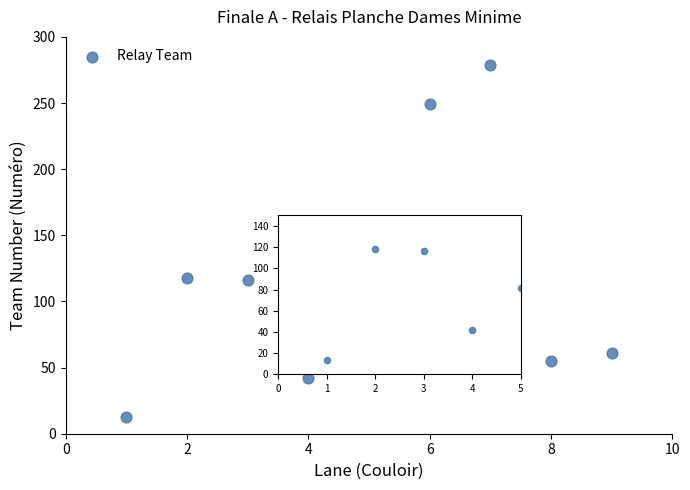

What is the average X value?

5